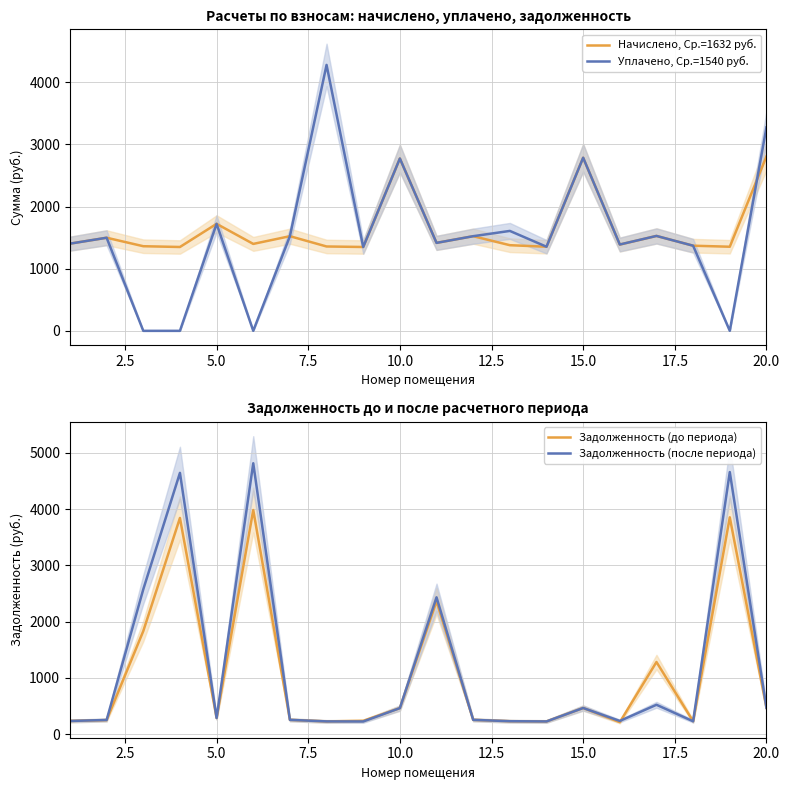

List the series in order of their overall mean, lowest first.

Задолженность (до периода), Задолженность (после периода), Уплачено, Ср.=1540 руб., Начислено, Ср.=1632 руб.